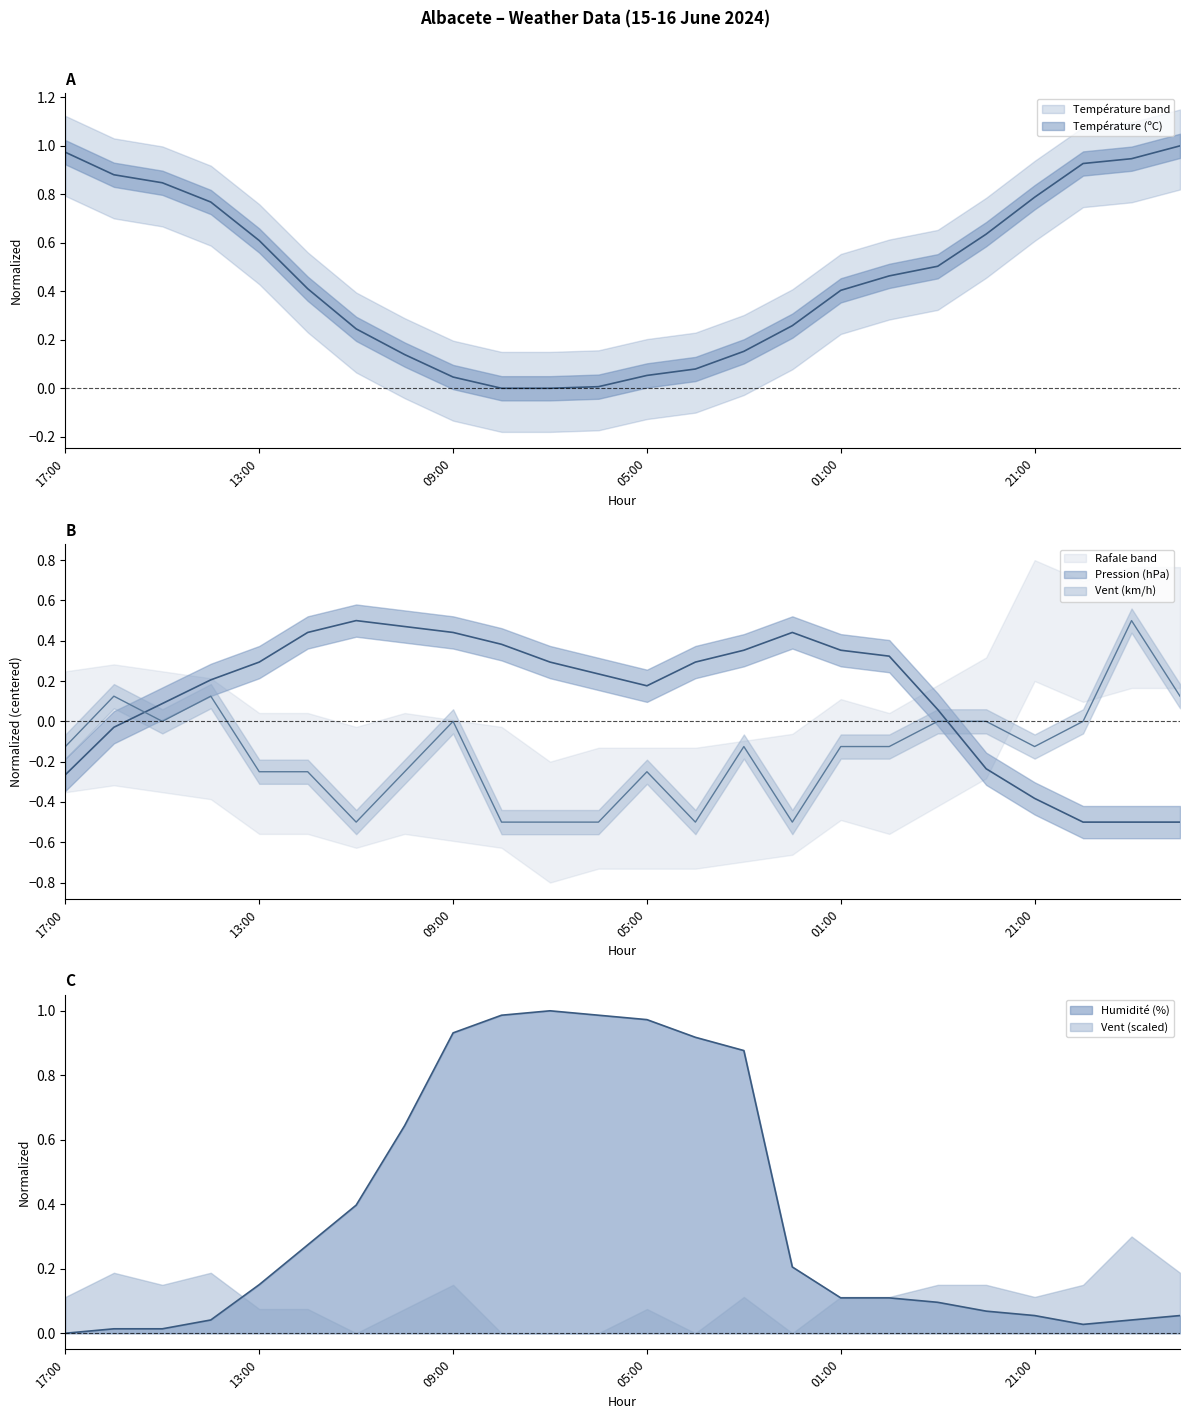

Which category has the highest value in the Vitesse du vent (km/h) series?

19:00